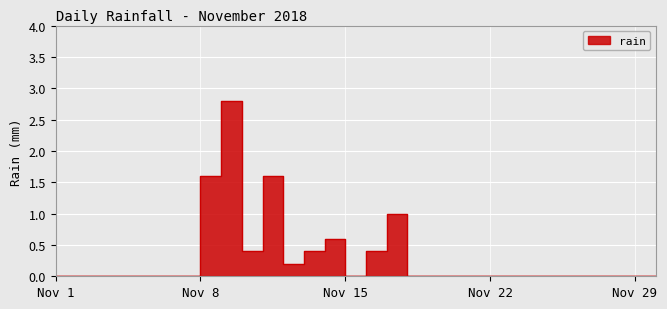

Which category has the highest value across all series?

2018-11-10